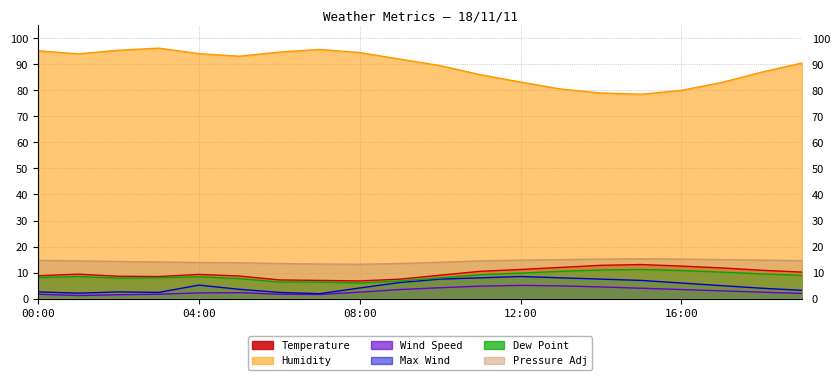

What is the spread (max minus min) of values at 18:00?

84.5